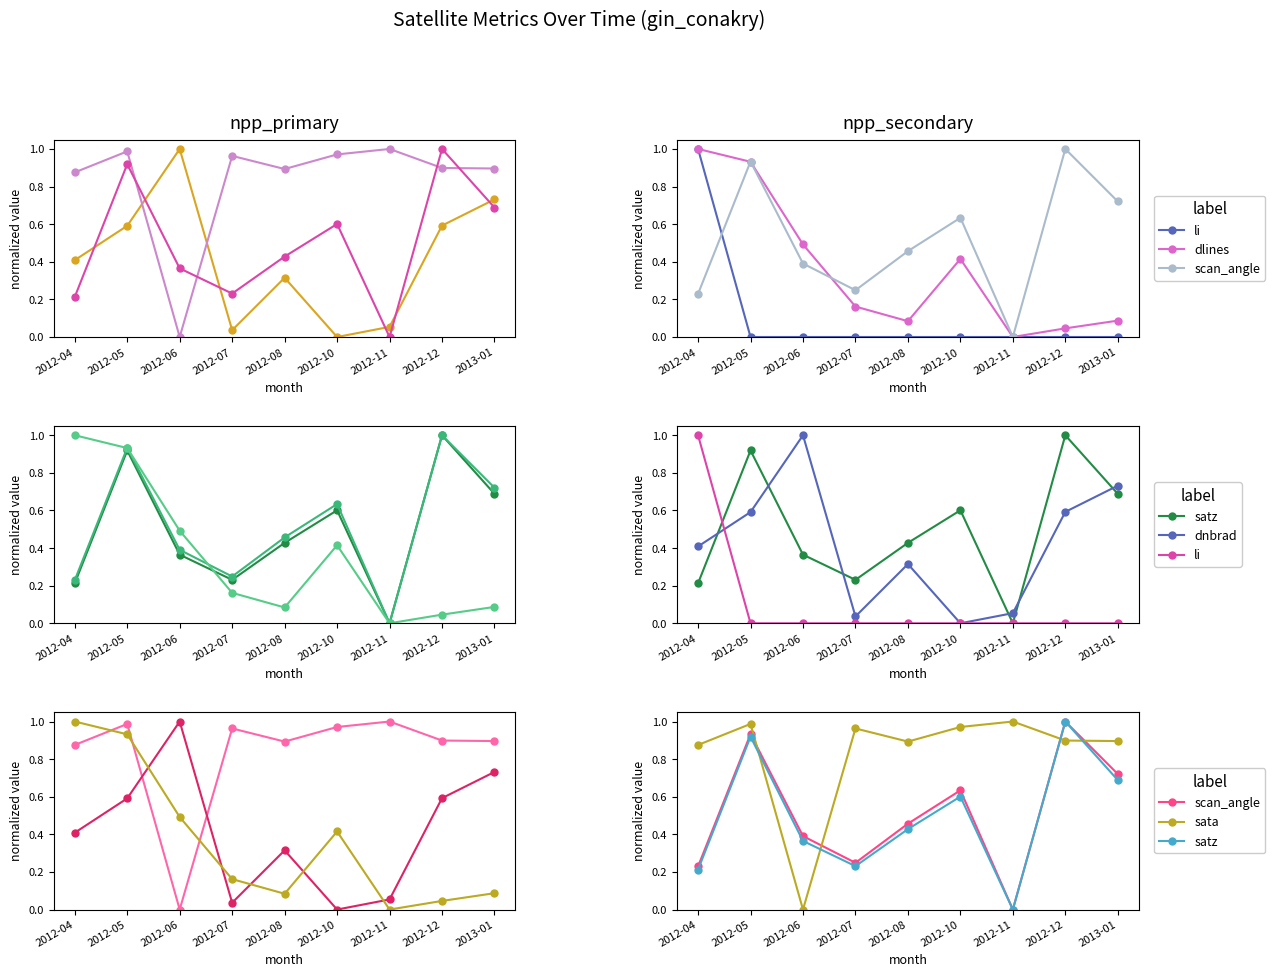

What is the average value of the dnbrad series?

0.4